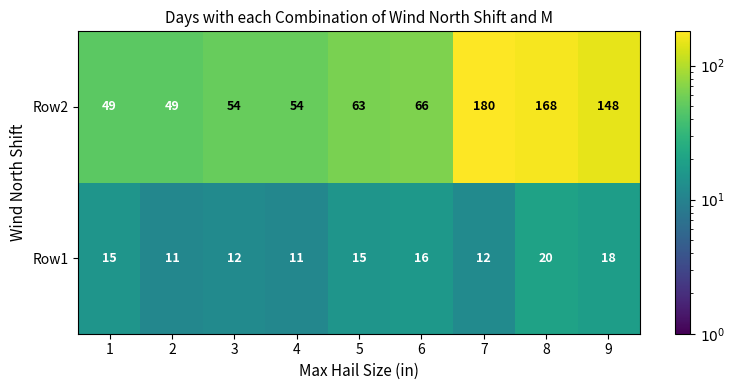

Read the Row2 value at 2.

49